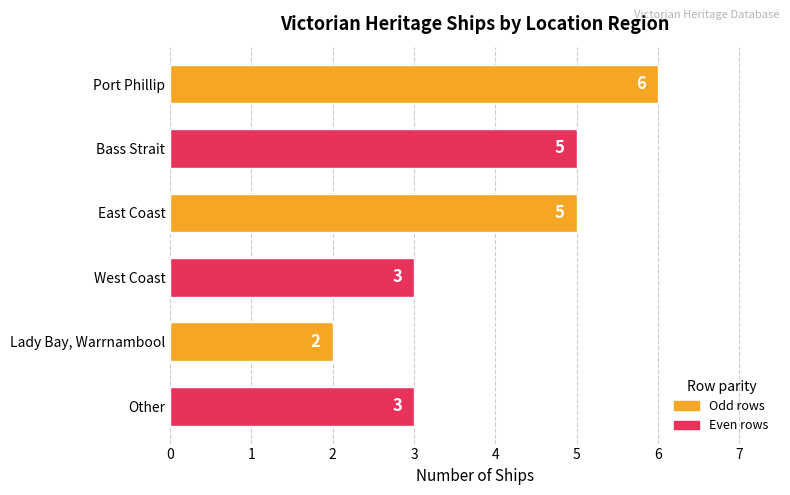

What is the difference between the second highest and second lowest values?

2